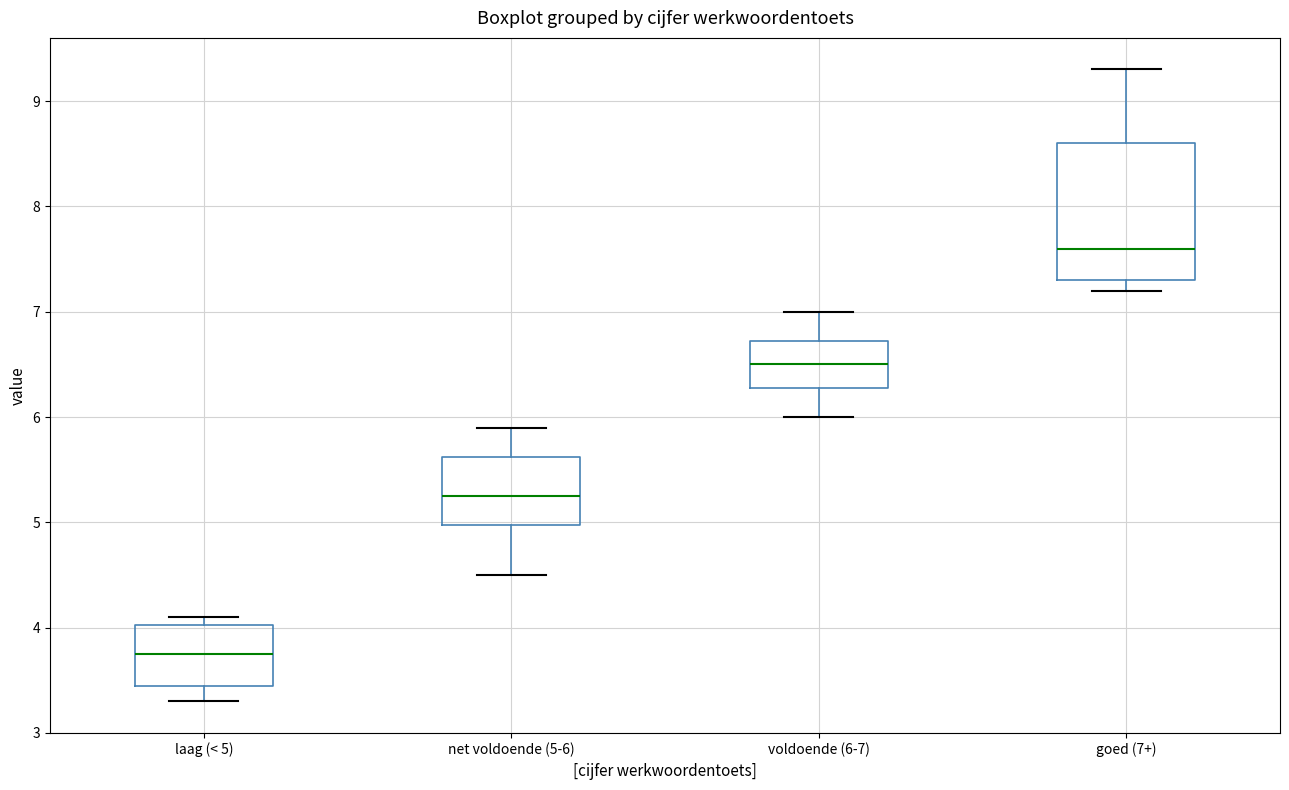

Reading left to right, transcribe this box plot: for each box, give where its median line is, the range the box spans, and where its two whiskers end, as read against the y-axis. The values are not printed on the chart, so give them approximately, as read against the axis.

laag (< 5): median 3.8, box 3.5 to 4.0, whiskers 3.3 to 4.1
net voldoende (5-6): median 5.3, box 5.0 to 5.6, whiskers 4.5 to 5.9
voldoende (6-7): median 6.5, box 6.3 to 6.7, whiskers 6.0 to 7.0
goed (7+): median 7.6, box 7.3 to 8.6, whiskers 7.2 to 9.3